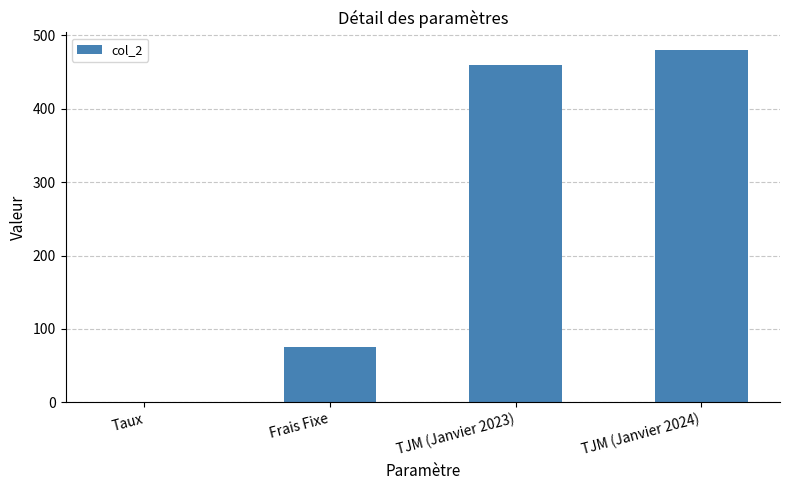

Reading left to right, list all the values displayed in this chart.

Taux=0.1	Frais Fixe=75.0	TJM (Janvier 2023)=460.0	TJM (Janvier 2024)=480.0